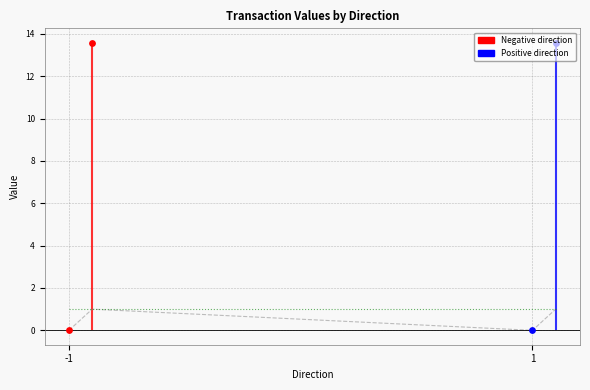

What is the total value across all series at -1?

1